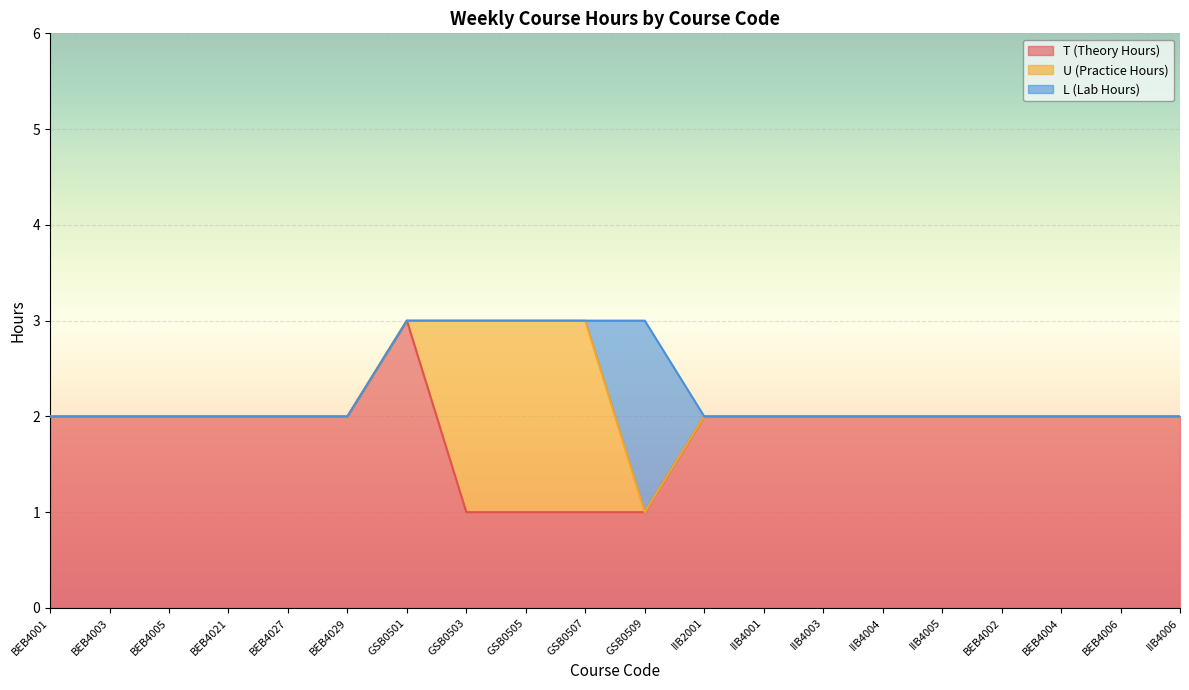

How many times do T (Theory Hours) and L (Lab Hours) cross each other?

2